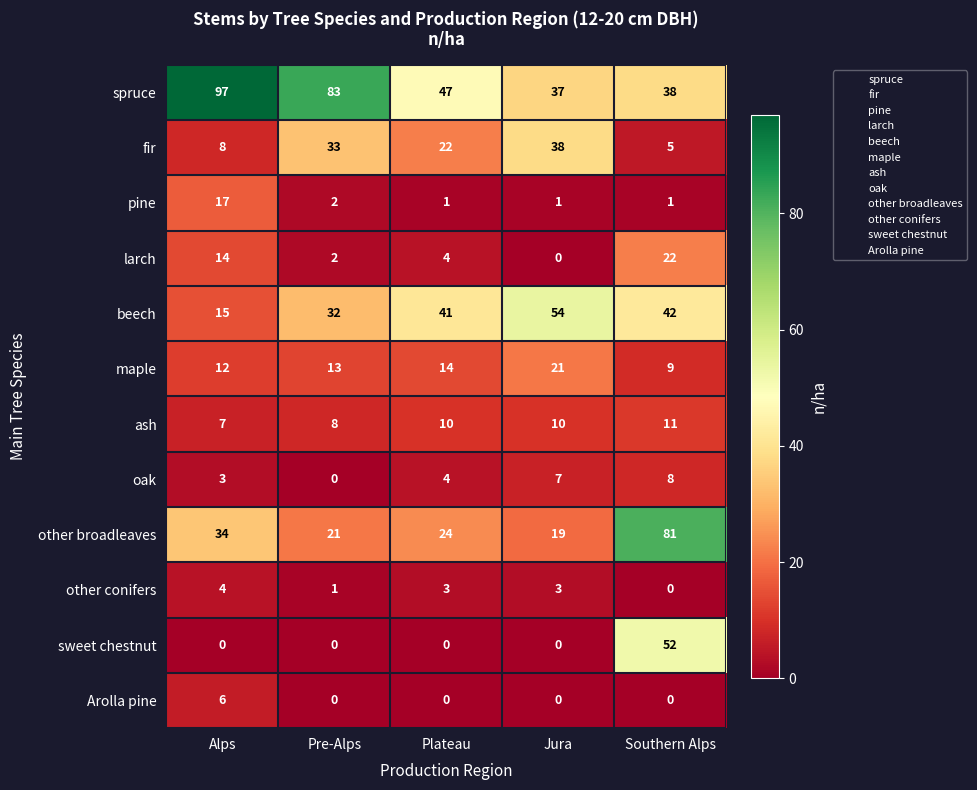

What is the total value across all series at Southern Alps?

269